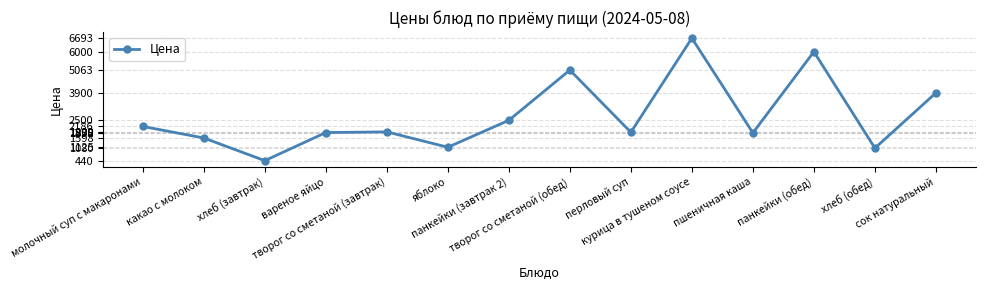

What is the value of the 9th point from the left?

1890